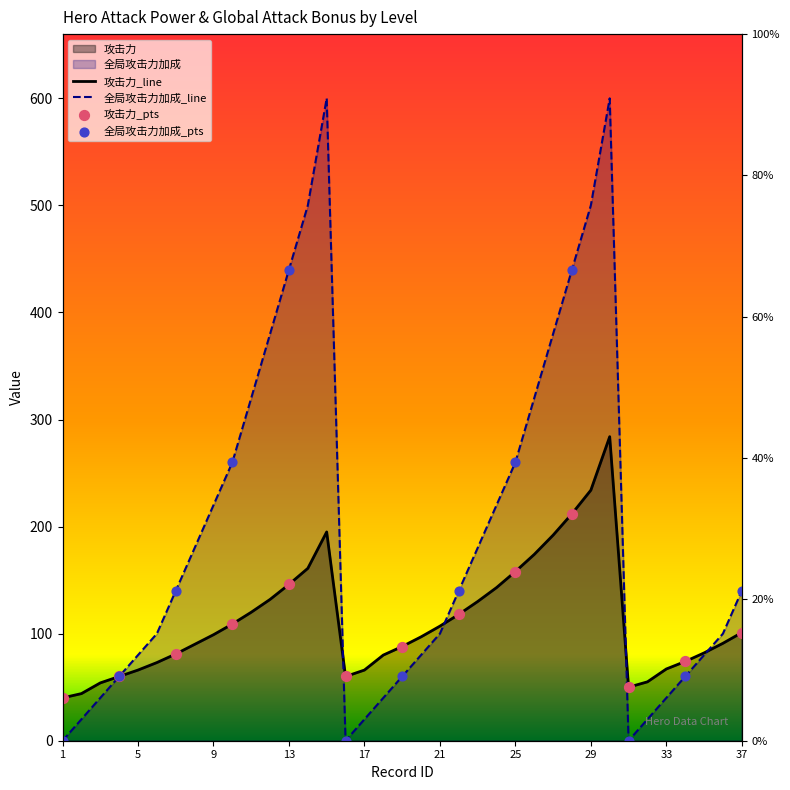

At how many categories does at least one series exceed 1?

37